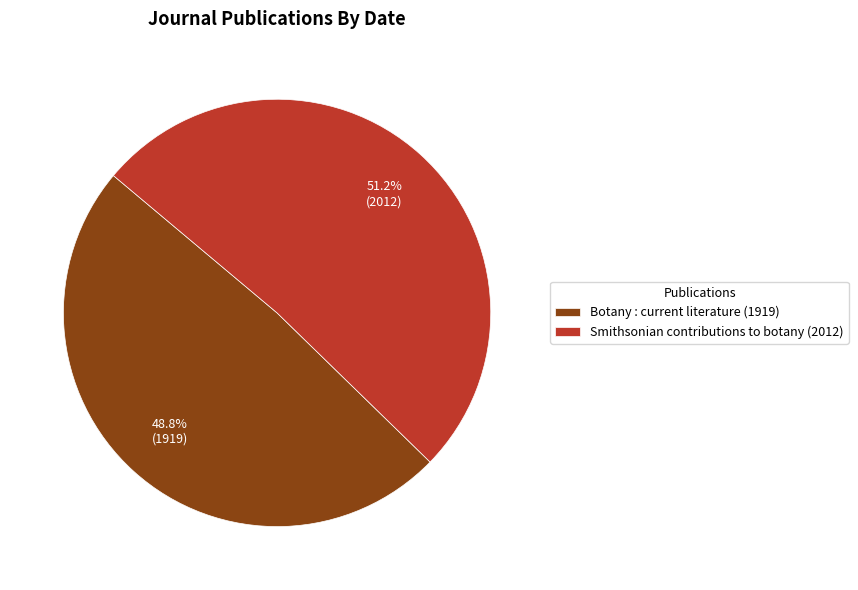

True or false: Botany : current literature (1919) accounts for 49% of the total.

True